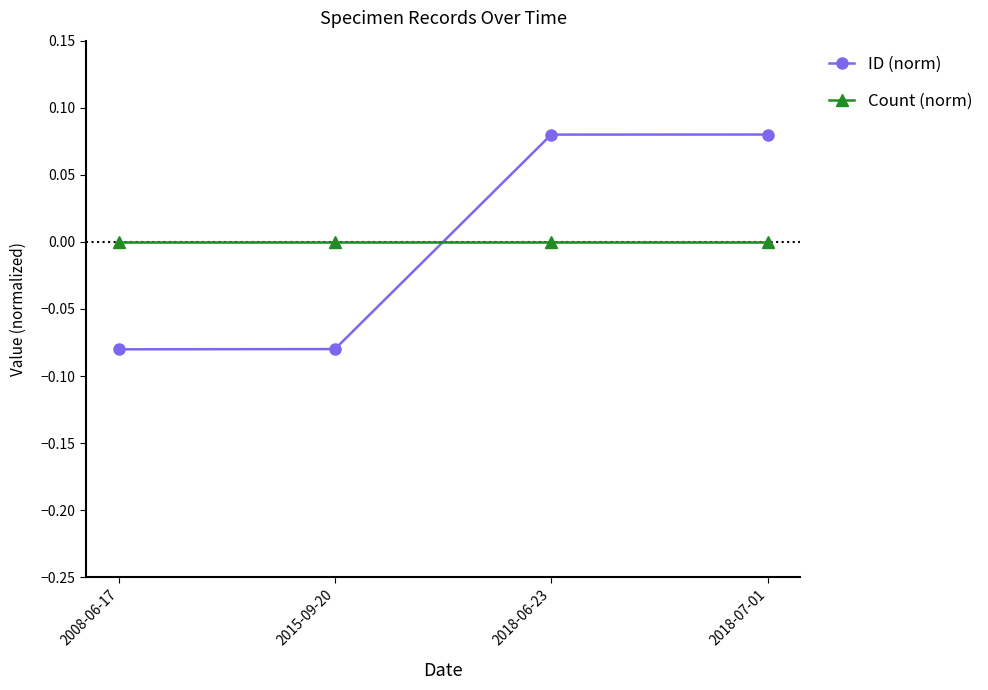

Rank the series at 2018-07-01 from lowest to highest value.

Count (norm), ID (norm)